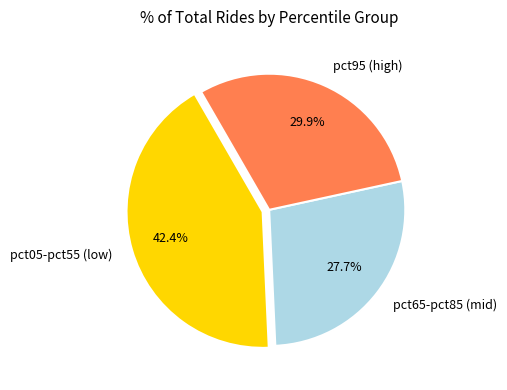

Approximately how many times larger is the value at pct65-pct85 (mid) compared to pct05-pct55 (low)?

0.7